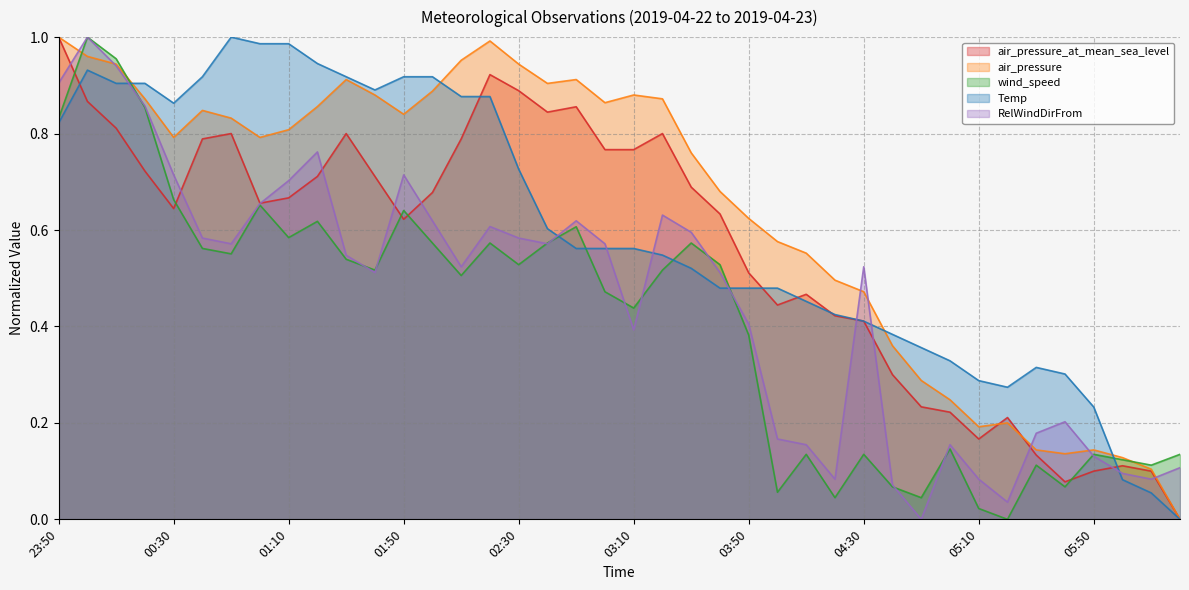

Which category has the highest value across all series?

23:50